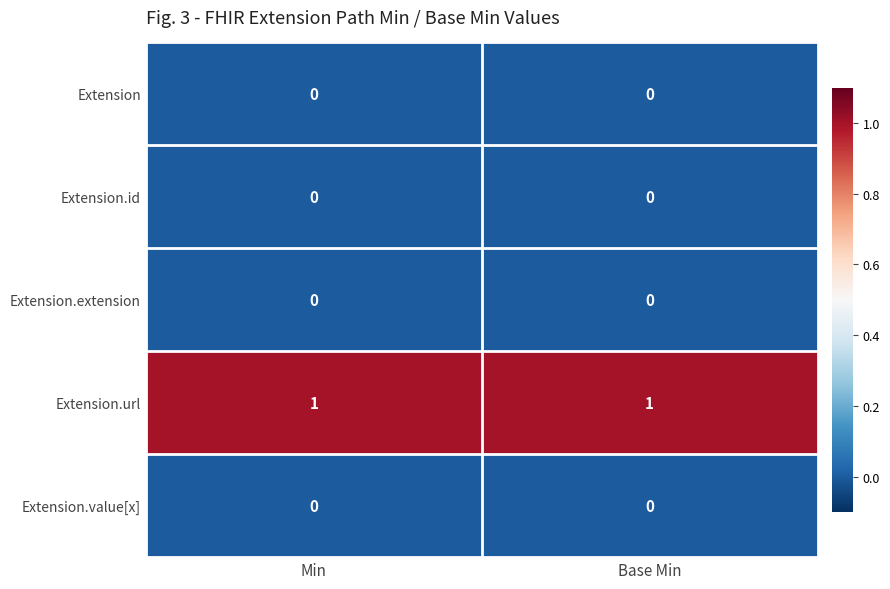

Is it true that Extension.extension equals 0 at Min?

True